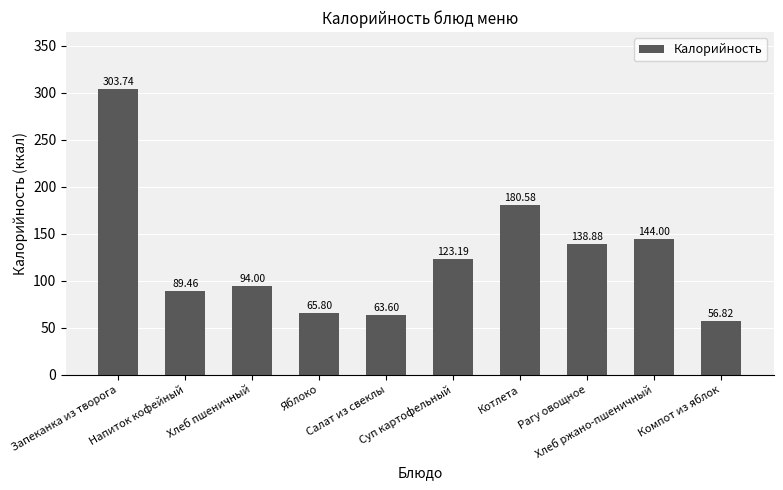

How many categories are shown in the chart?

10